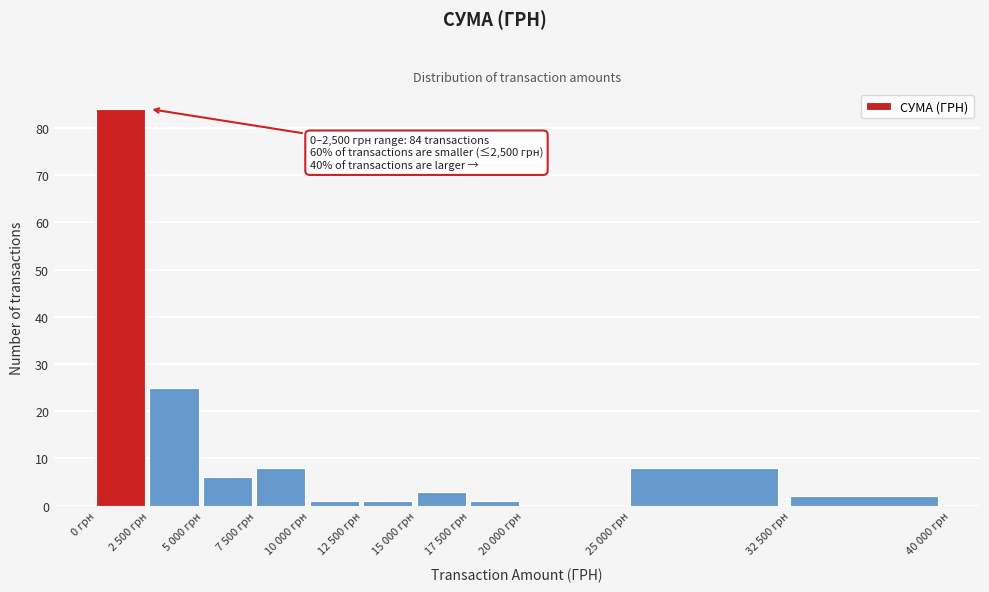

Reading left to right, transcribe all the data shown in this chart.

0 грн=84	2 500 грн=25	5 000 грн=6	7 500 грн=8	10 000 грн=1	12 500 грн=1	15 000 грн=3	17 500 грн=1	20 000 грн=0	25 000 грн=8	32 500 грн=2